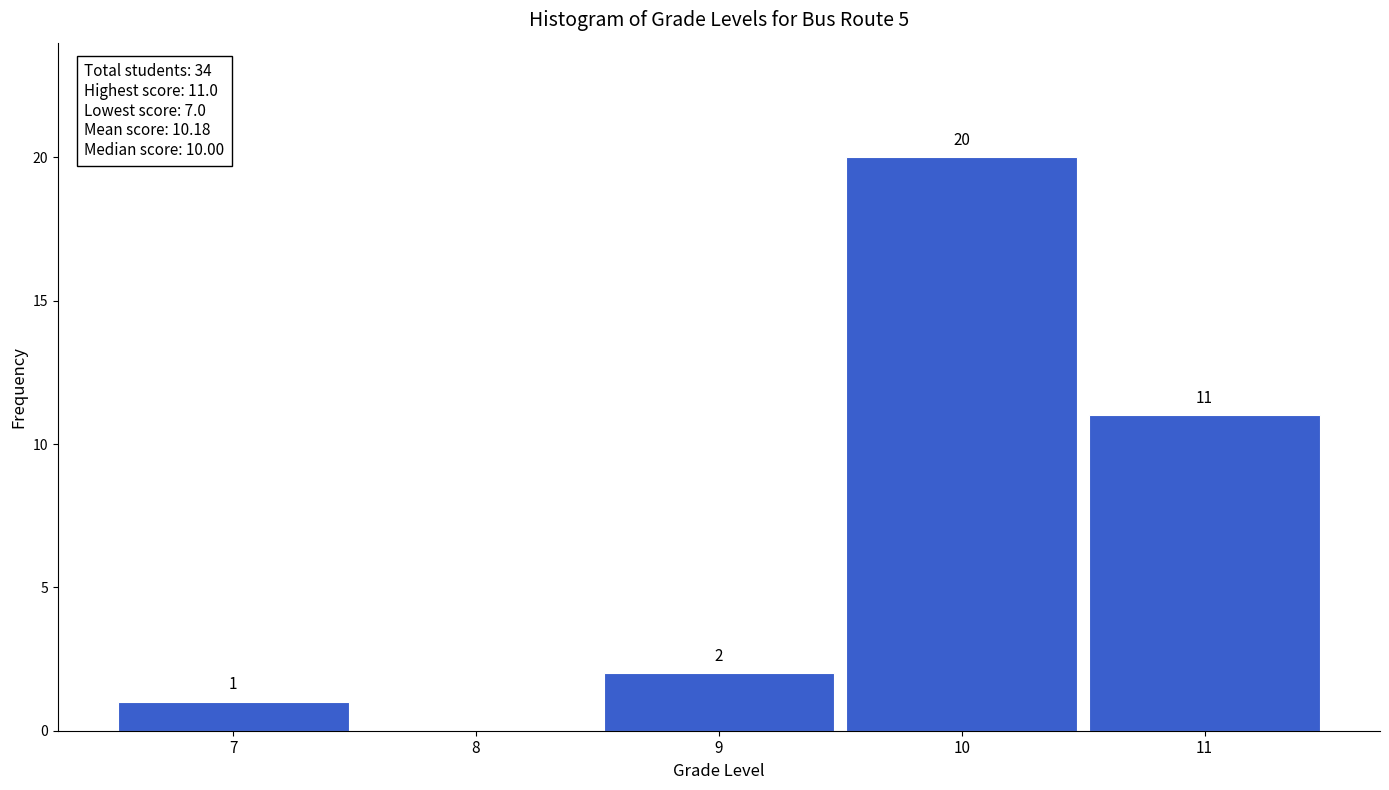

Reading left to right, extract all data points from this chart.

7=1	8=0	9=2	10=20	11=11